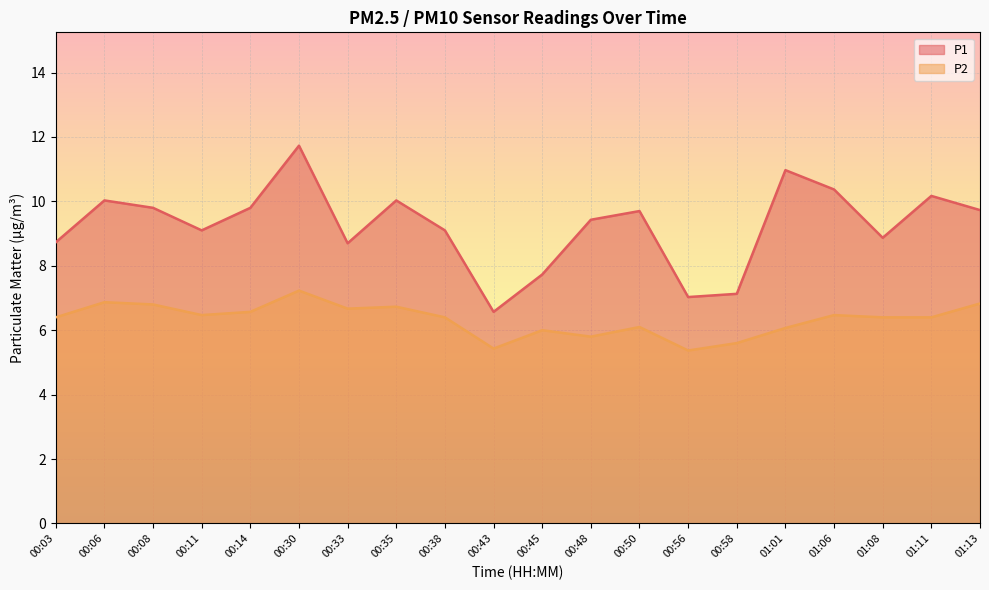

What is the label of the 2nd point from the right?

01:11